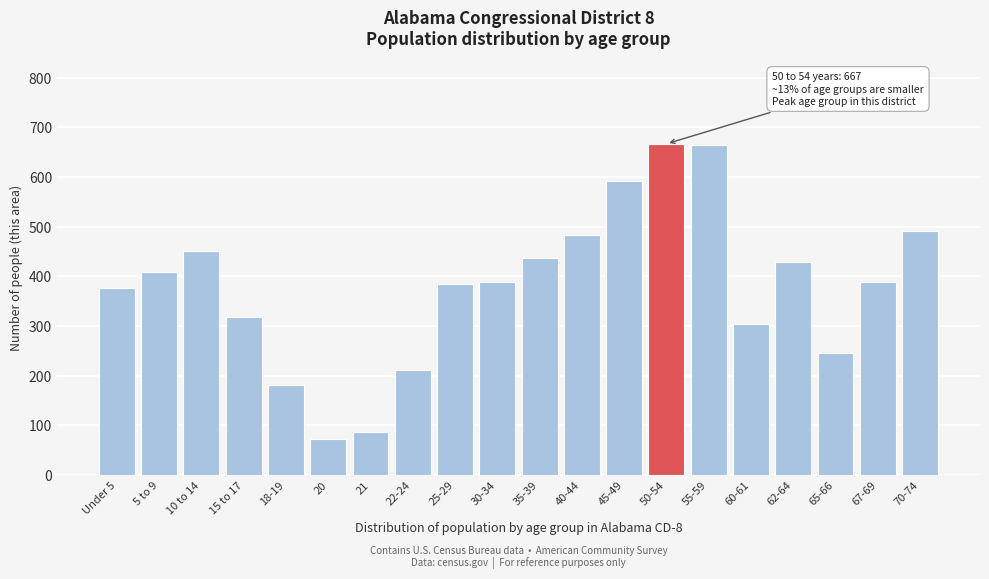

Which has a higher value, 55-59 or 5 to 9?

55-59